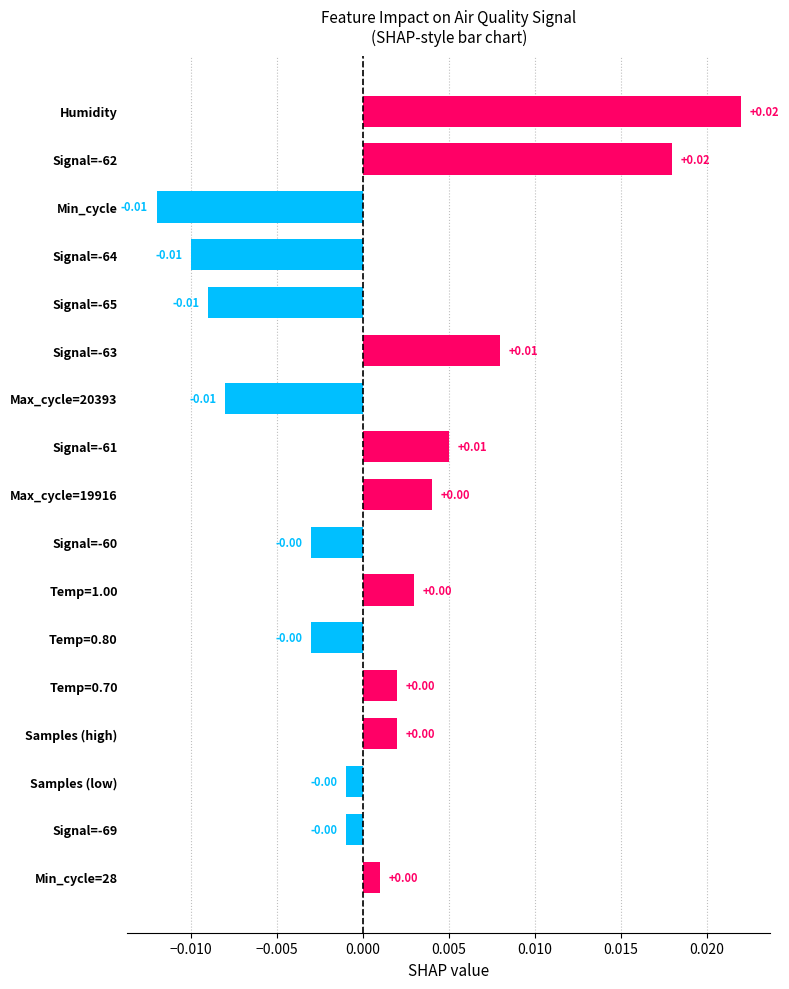

Between Signal=-61 and Temp=1.00, which is larger?

Signal=-61